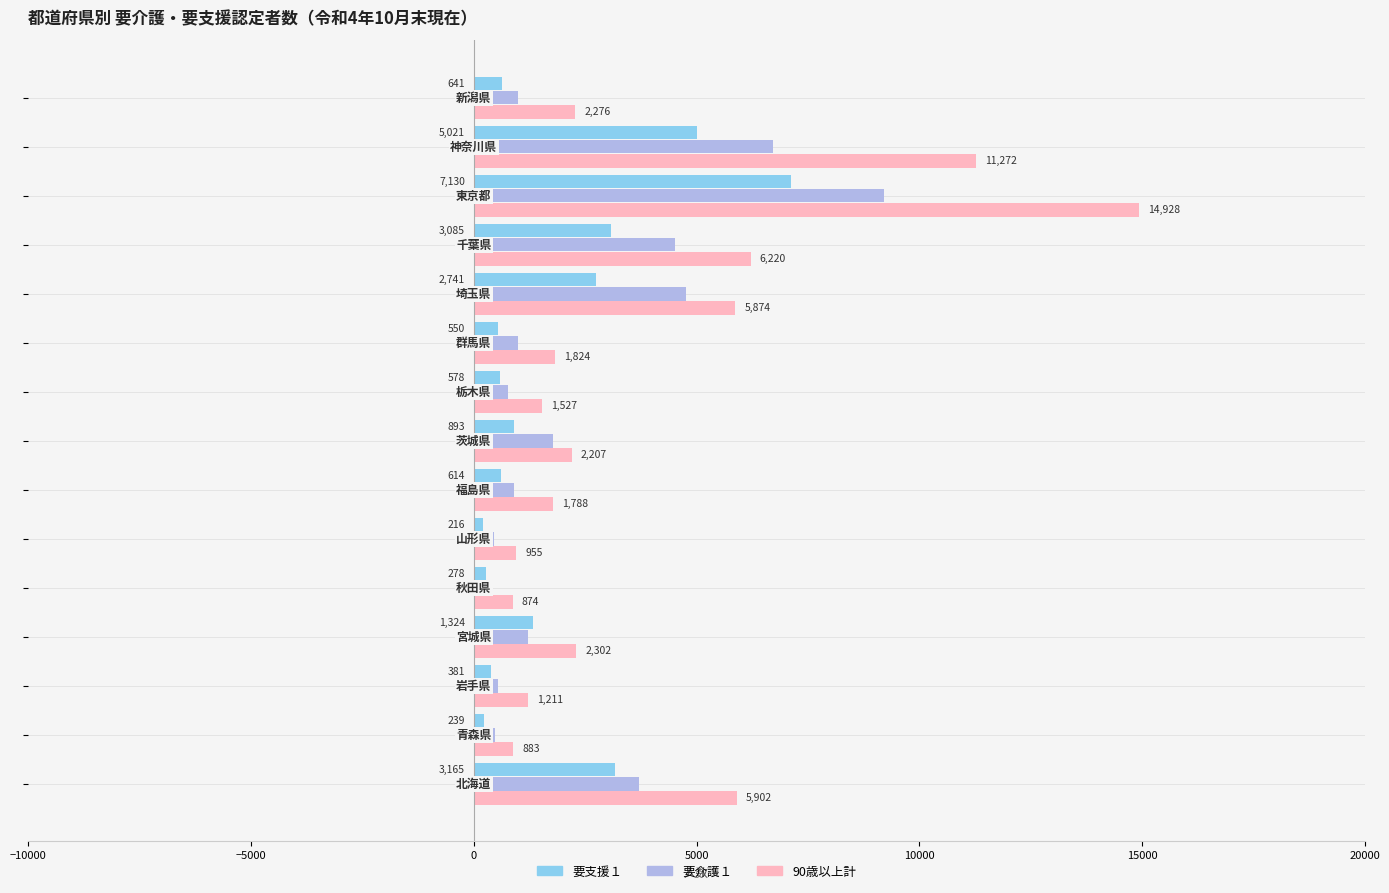

What is the greatest value displayed?

14928